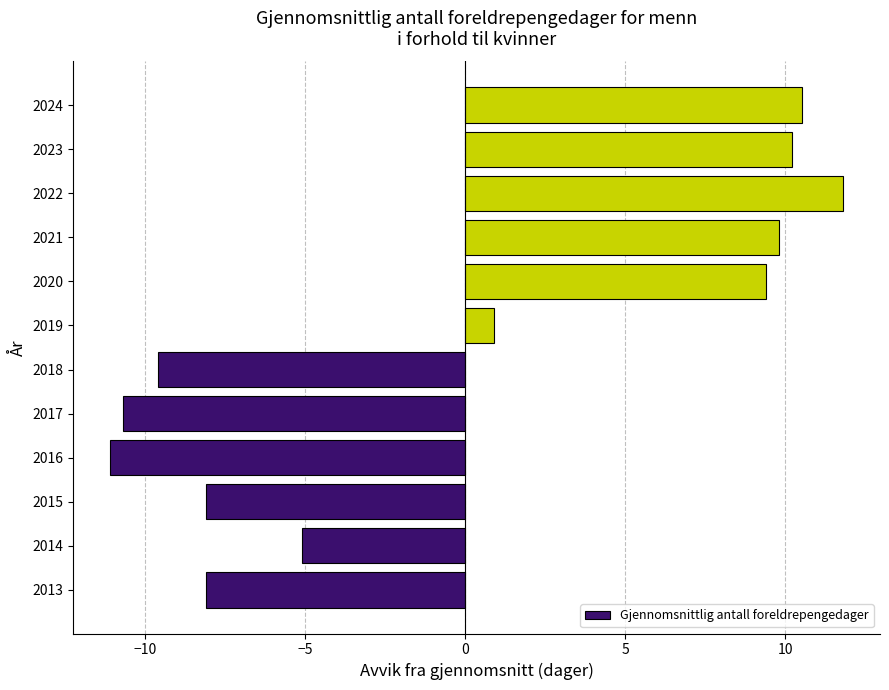

True or false: the data shows -9.6 at 2018.

True